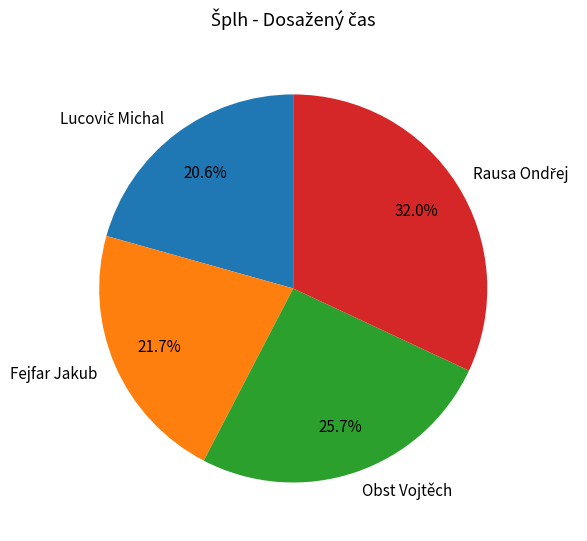

Is there any slice that represents more than half of the pie?

No